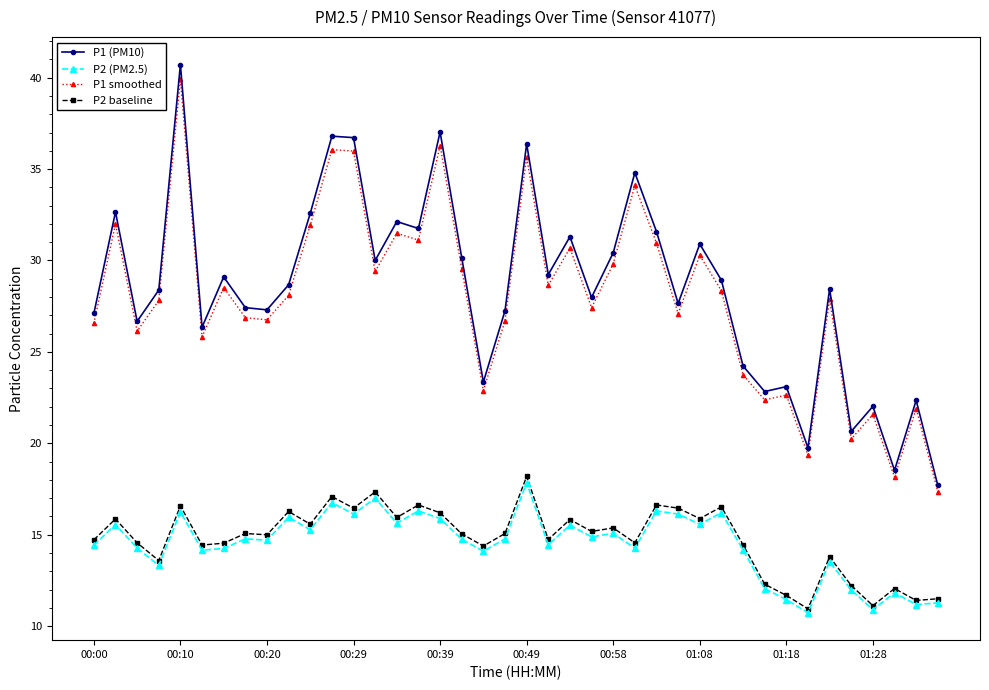

True or false: P1 (PM10) has more than 0 points higher than both neighbors.

True